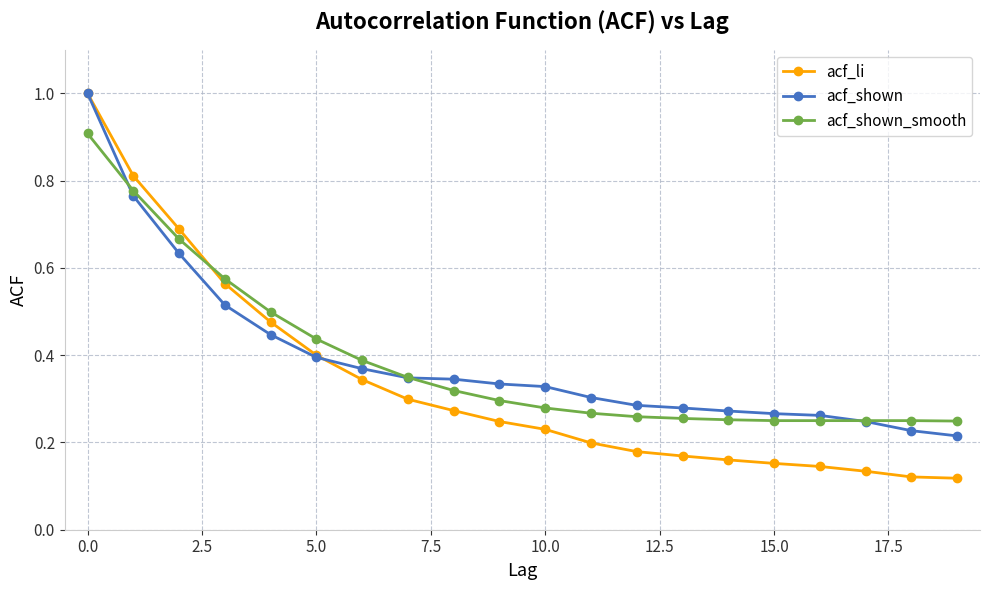

At how many categories does at least one series exceed 0?

20